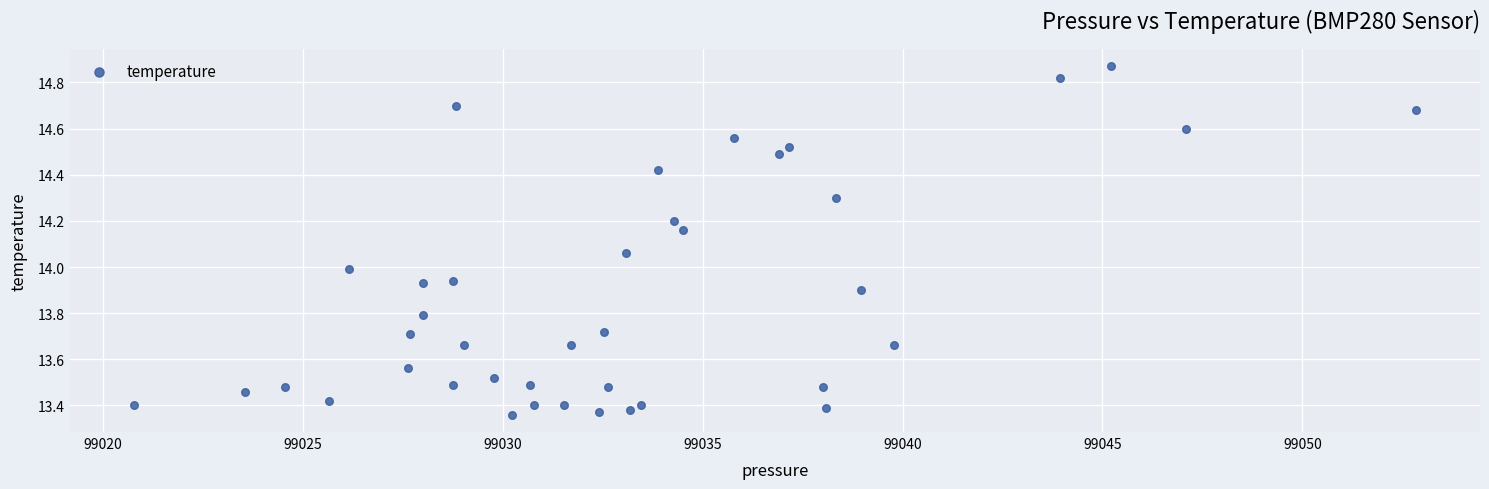

What is the range of X values (max minus min)?

32.1